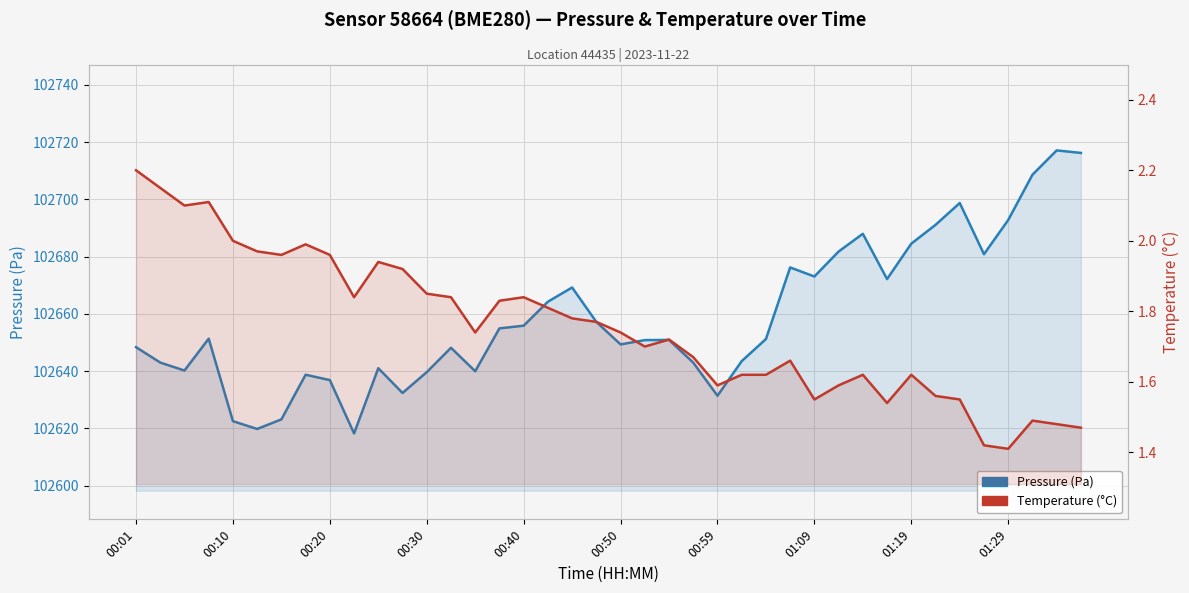

Reading right to left, list all the values displayed in this chart.

Pressure (Pa): 102716.2	102717.1	102708.6	102692.8	102680.8	102698.7	102691.1	102684.5	102672.2	102688.0	102681.8	102673.1	102676.2	102651.2	102643.5	102631.4	102643.0	102650.9	102650.8	102649.3	102657.2	102669.2	102664.2	102655.9	102654.9	102640.0	102648.2	102639.7	102632.4	102641.0	102618.2	102636.9	102638.8	102623.2	102619.8	102622.5	102651.3	102640.2	102643.0	102648.4
Temperature (°C): 1.5	1.5	1.5	1.4	1.4	1.6	1.6	1.6	1.5	1.6	1.6	1.6	1.7	1.6	1.6	1.6	1.7	1.7	1.7	1.7	1.8	1.8	1.8	1.8	1.8	1.7	1.8	1.9	1.9	1.9	1.8	2.0	2.0	2.0	2.0	2.0	2.1	2.1	2.1	2.2